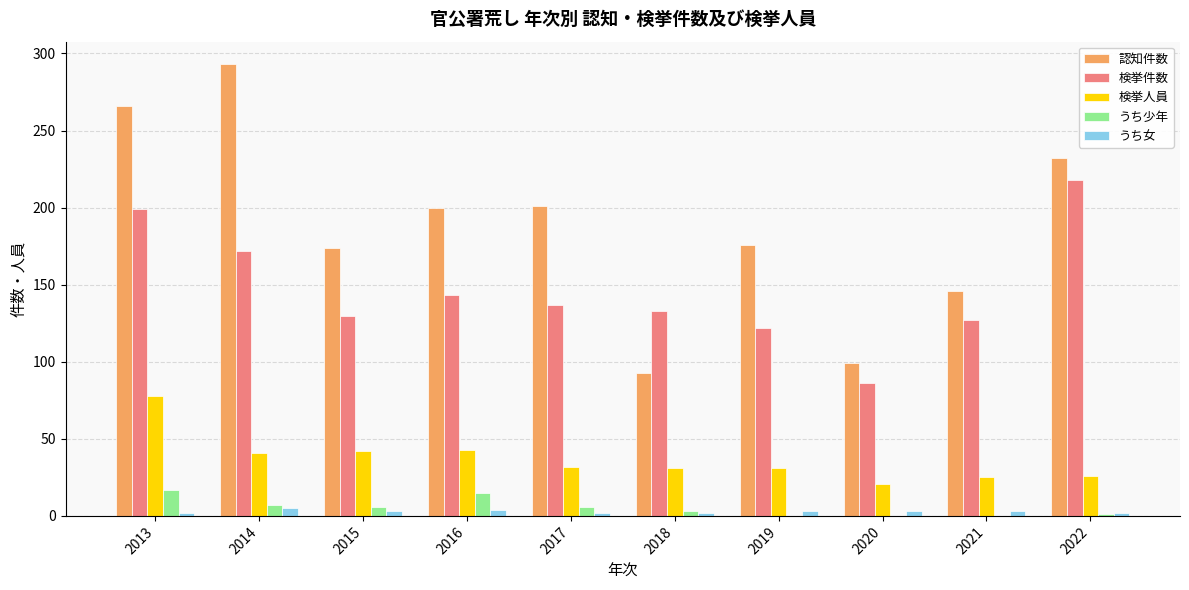

Which series has the largest range (max minus min)?

認知件数